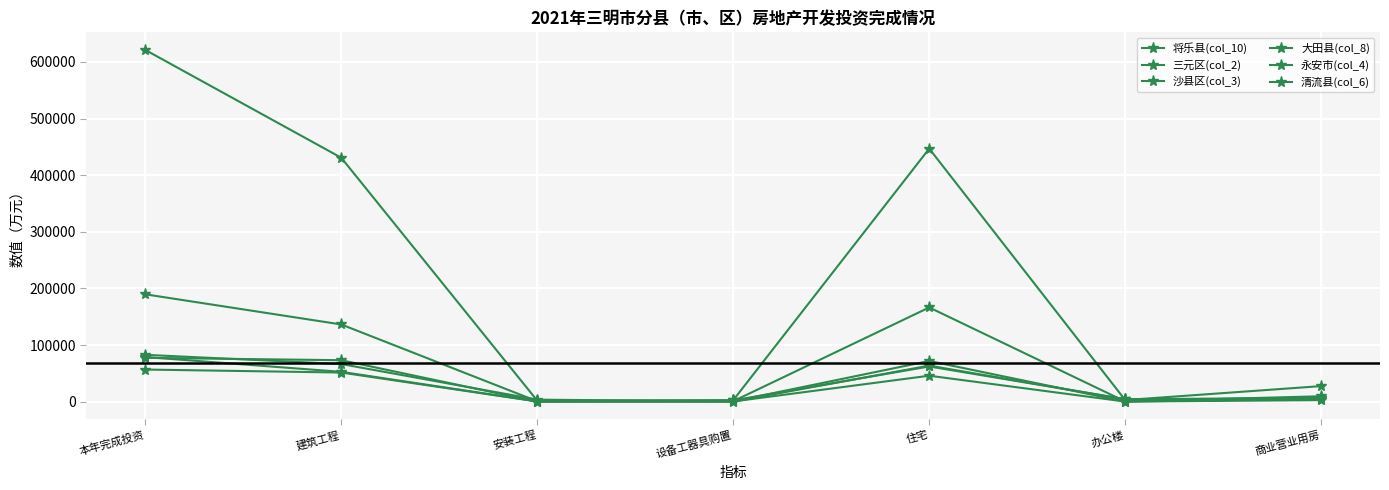

Rank the series by their maximum value, from highest to lowest.

三元区(col_2), 沙县区(col_3), 清流县(col_6), 将乐县(col_10), 永安市(col_4), 大田县(col_8)